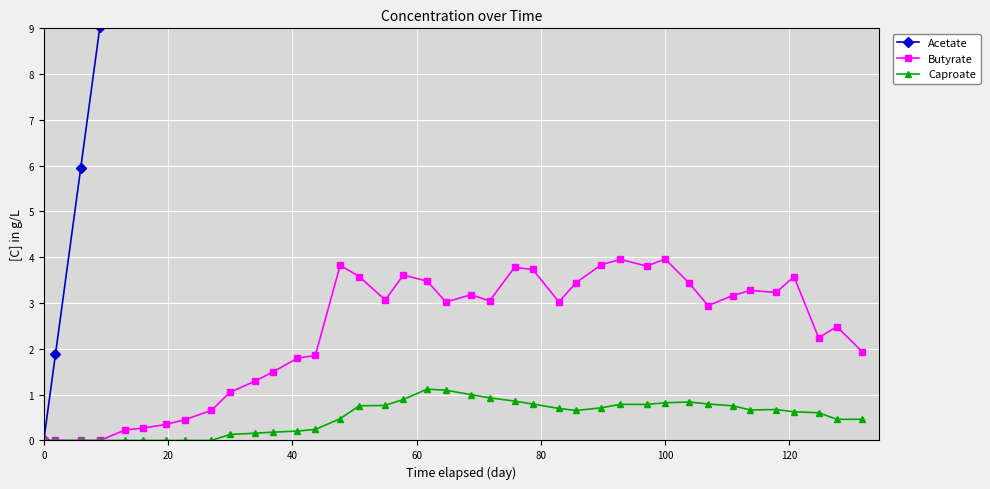

What is the highest value of the Caproate series?

1.1